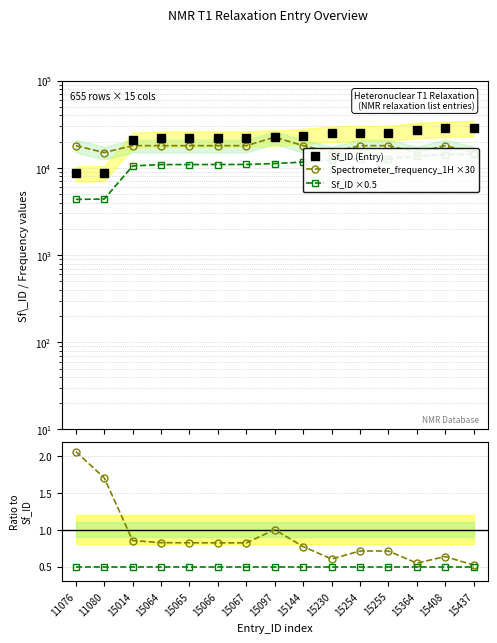

At how many categories does at least one series exceed 20655?

13